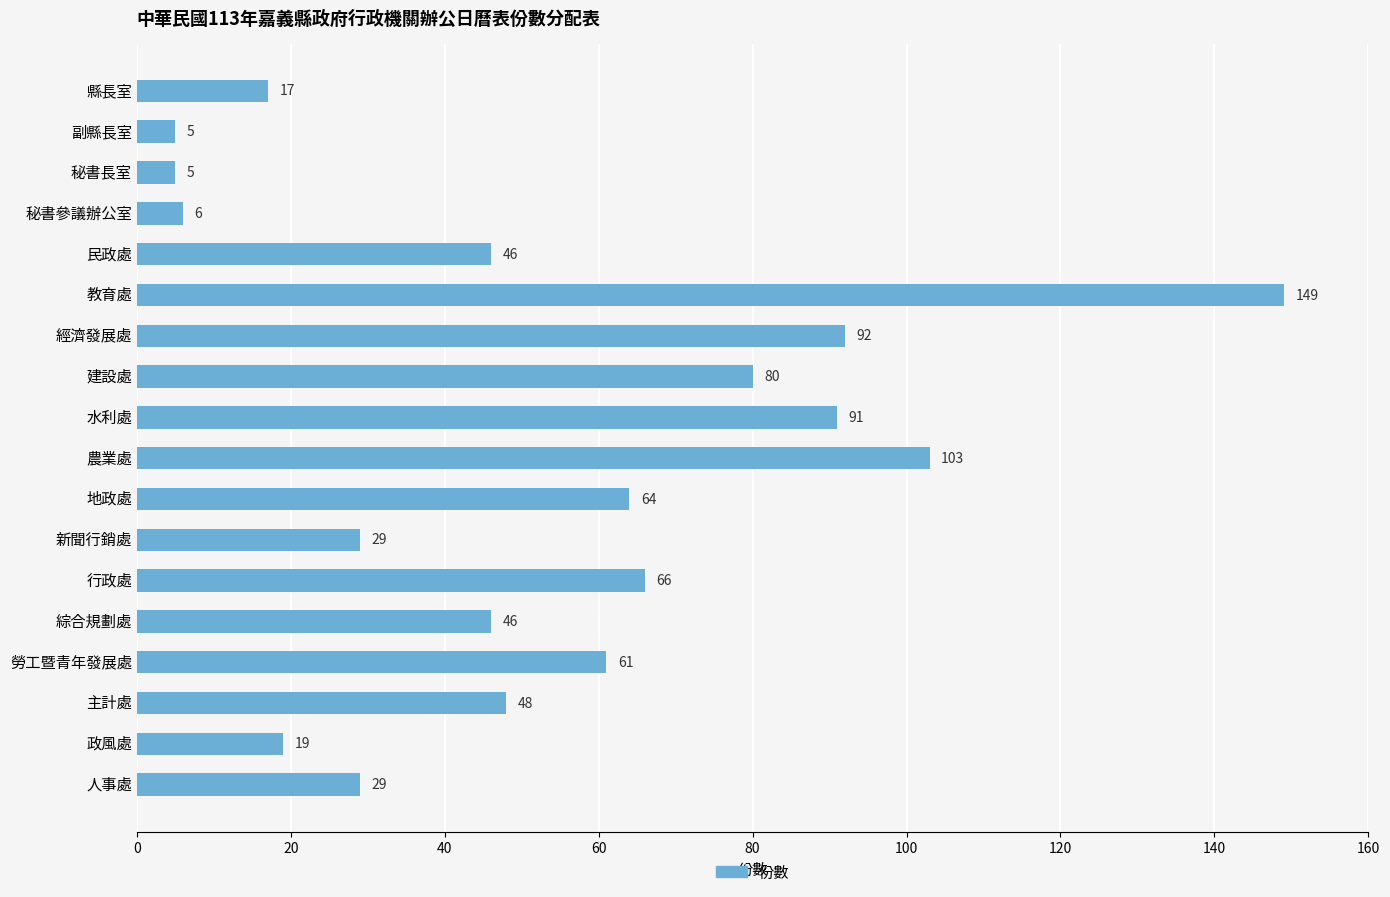

What is the average value?

53